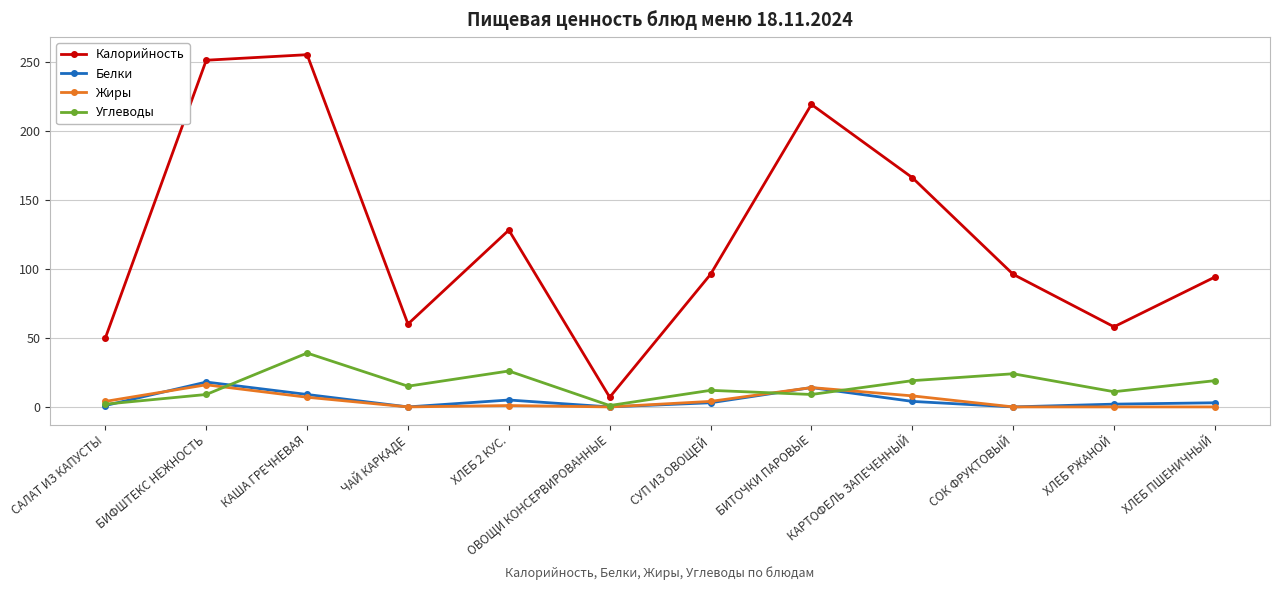

What is the greatest value displayed?

255